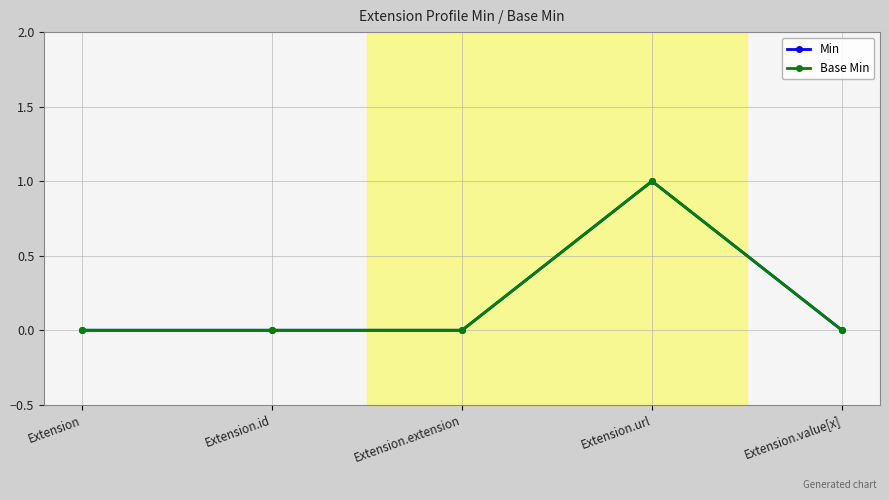

True or false: Base Min and Min intersect in this chart.

False